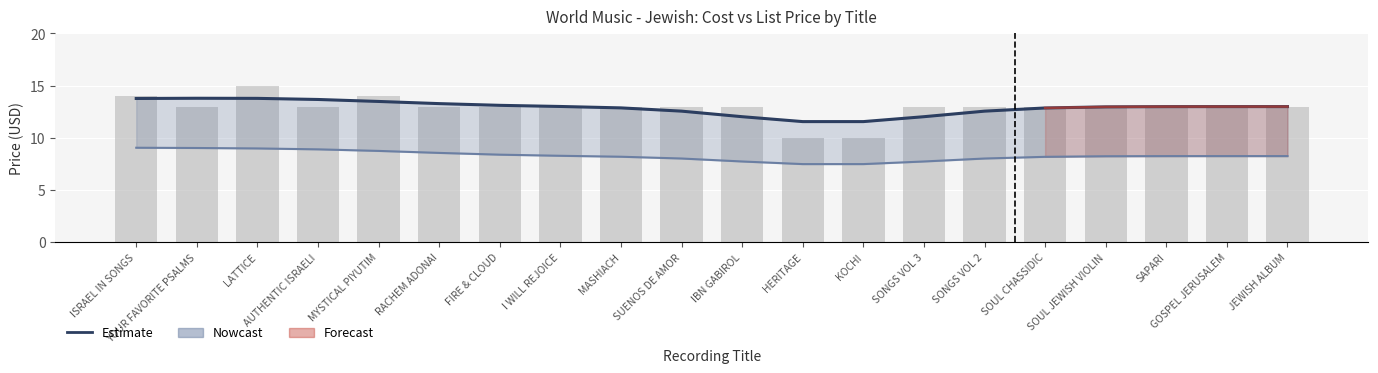

What is the approximate value of List Price (upper) at GOSPEL JERUSALEM?

13.0